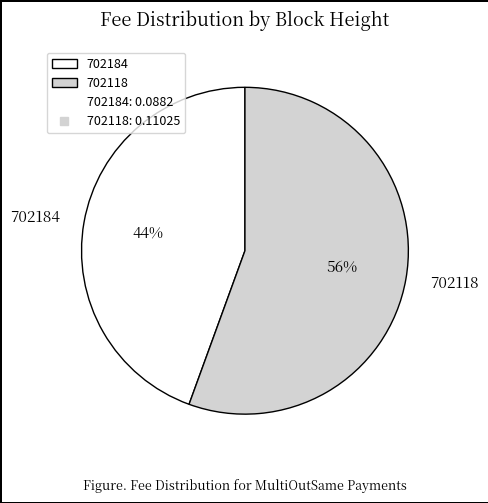

Combined, do 702118 and 702184 account for over 50%?

Yes